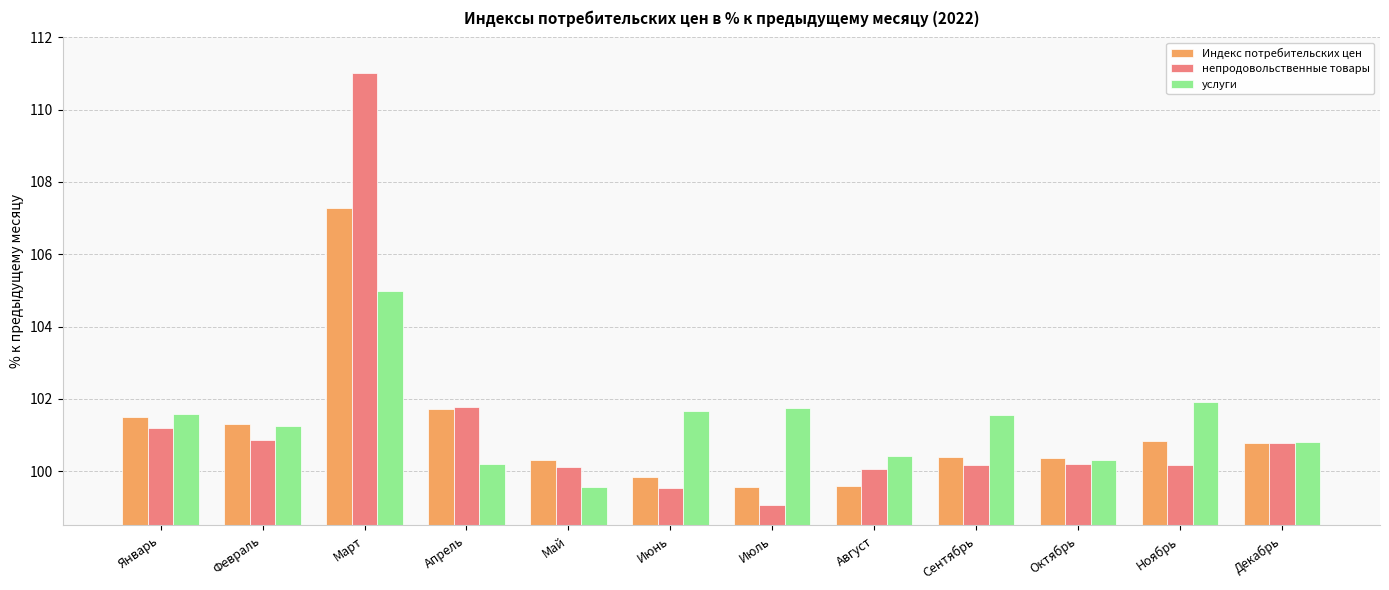

What is the sum of all Индекс потребительских цен values?

1213.5